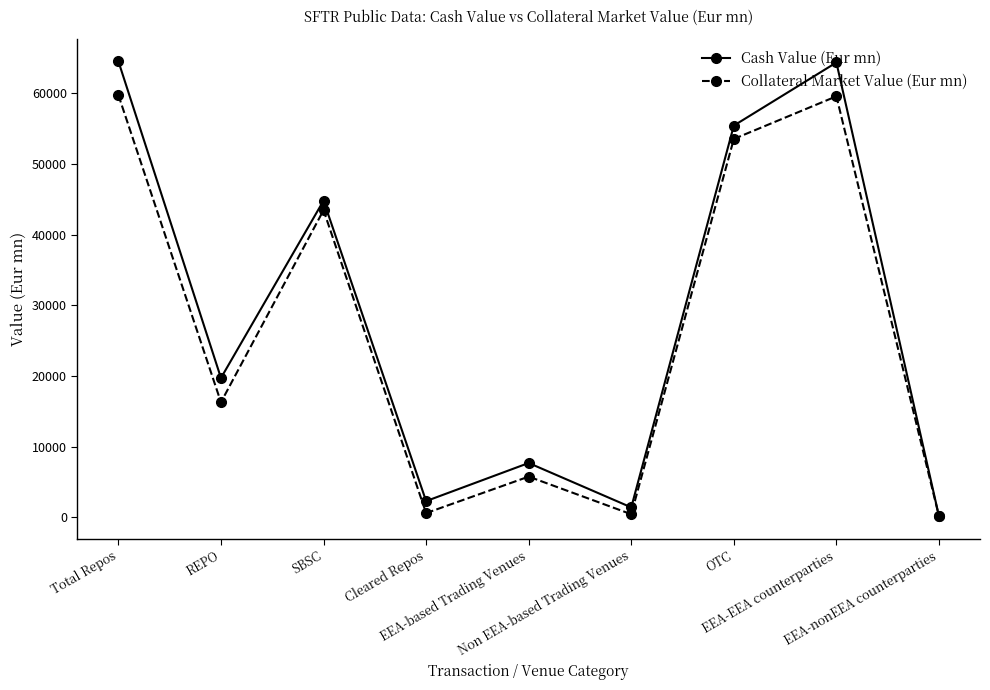

How many values in the Collateral Market Value (Eur mn) series exceed 16276?

5